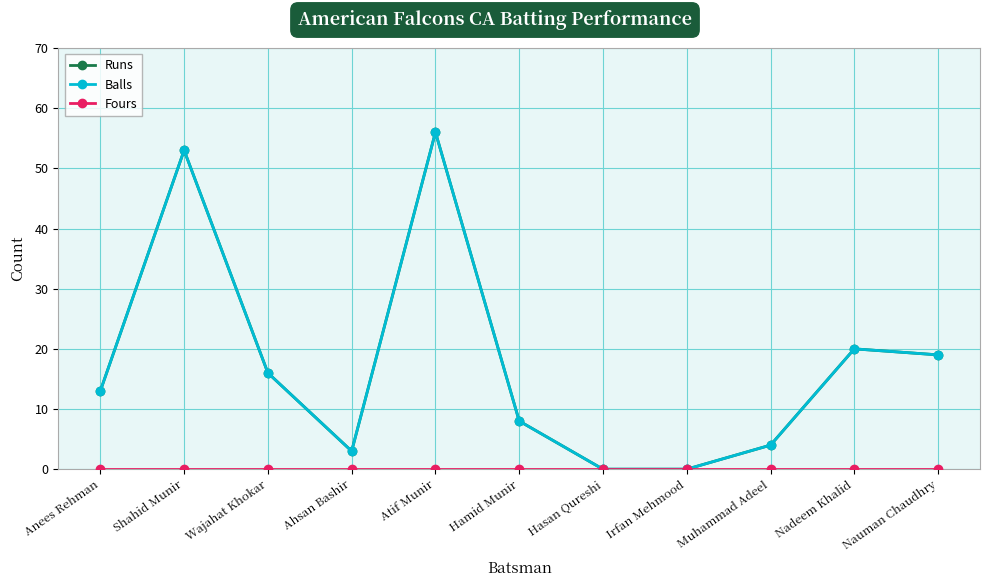

Rank the series by their maximum value, from highest to lowest.

Runs, Balls, Fours